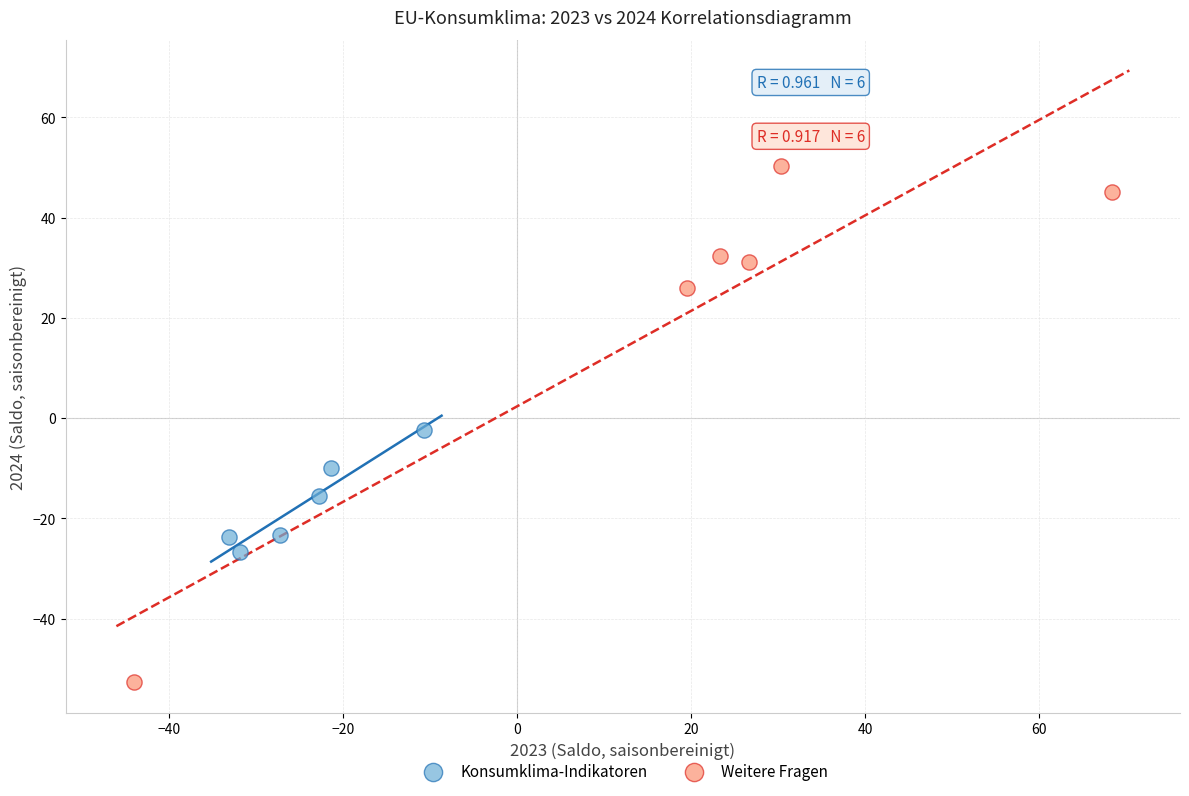

Which series contains the lowest Y value?

Weitere Fragen